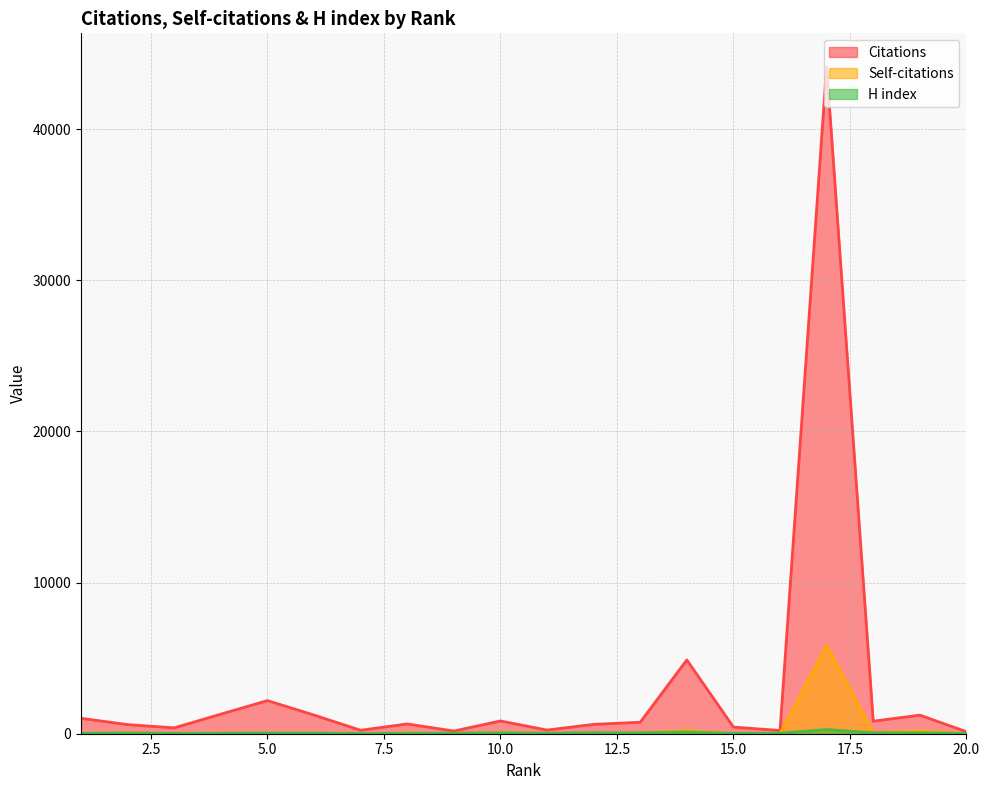

What is the value of the Citations point at the 8th from the left?

648